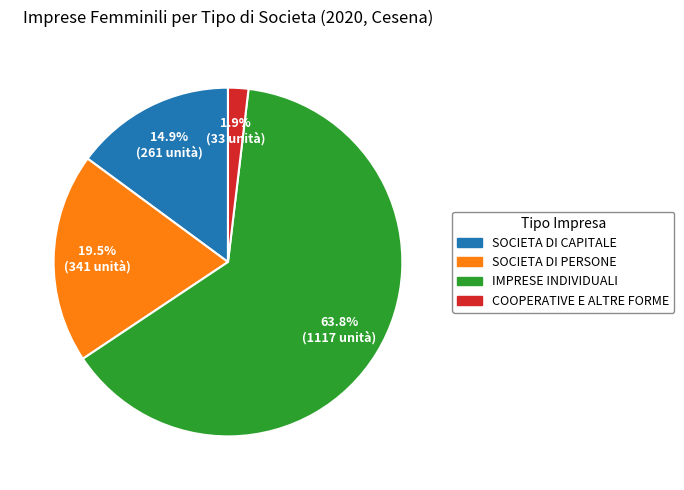

To the nearest percent, what is the difference between the SOCIETA DI CAPITALE and IMPRESE INDIVIDUALI slice percentages?

49%